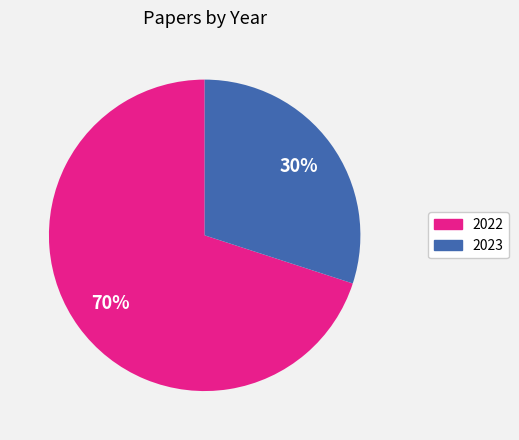

Is 2022 the majority of the pie?

Yes